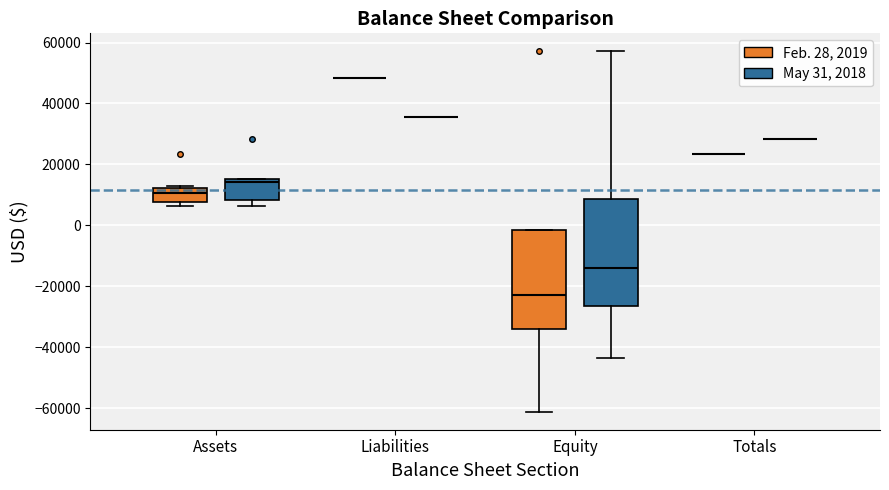

Reading left to right, transcribe this box plot: for each box, give where its median line is, the range the box spans, and where its two whiskers end, as read against the y-axis. The values are not printed on the chart, so give them approximately, as read against the axis.

Assets (Feb. 28, 2019): median 10000, box 8000 to 12000, whiskers 6000 to 12000 (just above the box's upper edge)
Assets (May 31, 2018): median 14000, box 8000 to 16000, whiskers 6000 to 16000
Liabilities (Feb. 28, 2019): box collapsed to a line at 48000, whiskers 48000 to 48000
Liabilities (May 31, 2018): box collapsed to a line at 36000, whiskers 36000 to 36000
Equity (Feb. 28, 2019): median -22000, box -34000 to -2000, whiskers -62000 to -2000
Equity (May 31, 2018): median -14000, box -26000 to 8000, whiskers -44000 to 58000
Totals (Feb. 28, 2019): box collapsed to a line at 24000, whiskers 24000 to 24000
Totals (May 31, 2018): box collapsed to a line at 28000, whiskers 28000 to 28000